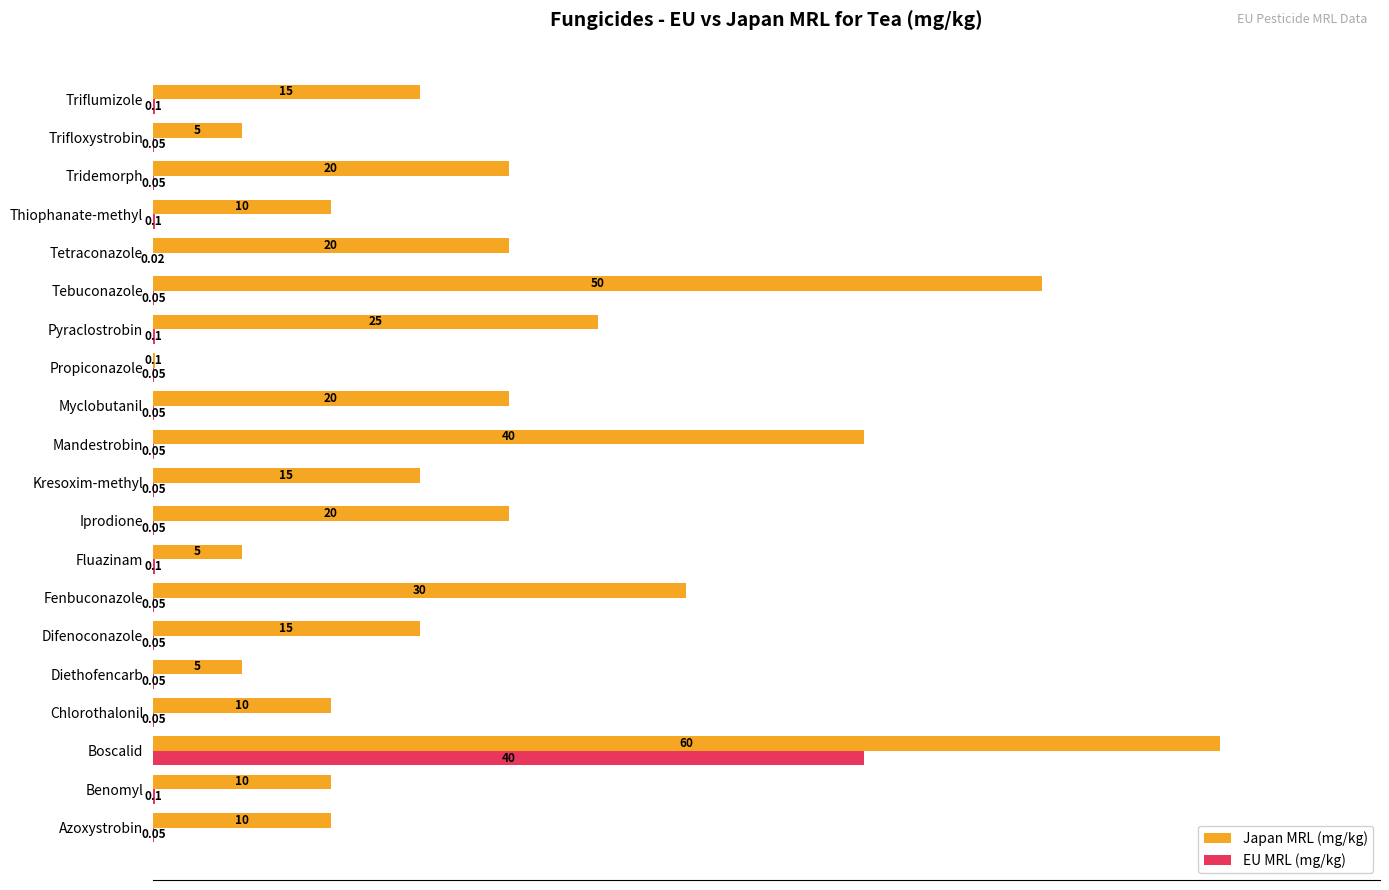

Which series has the largest total across all categories?

Japan MRL (mg/kg)